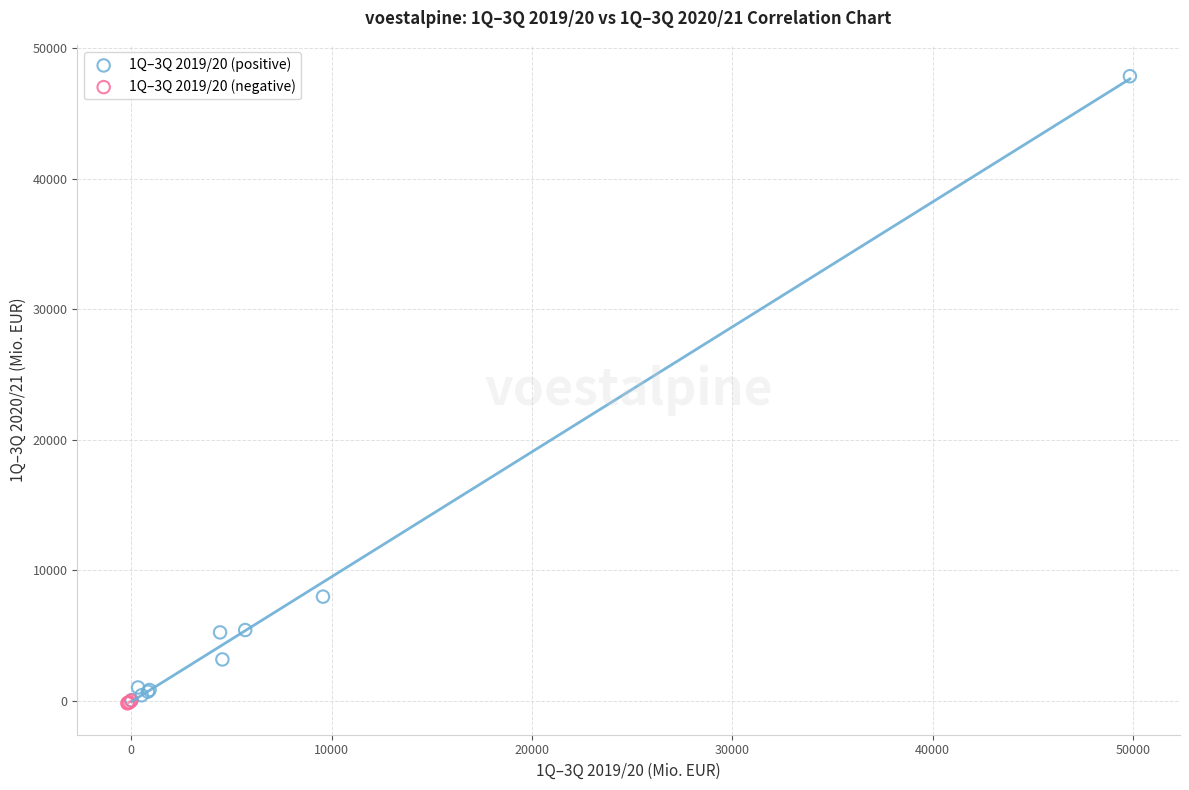

Which series reaches the maximum Y coordinate?

1Q–3Q 2019/20 (positive)